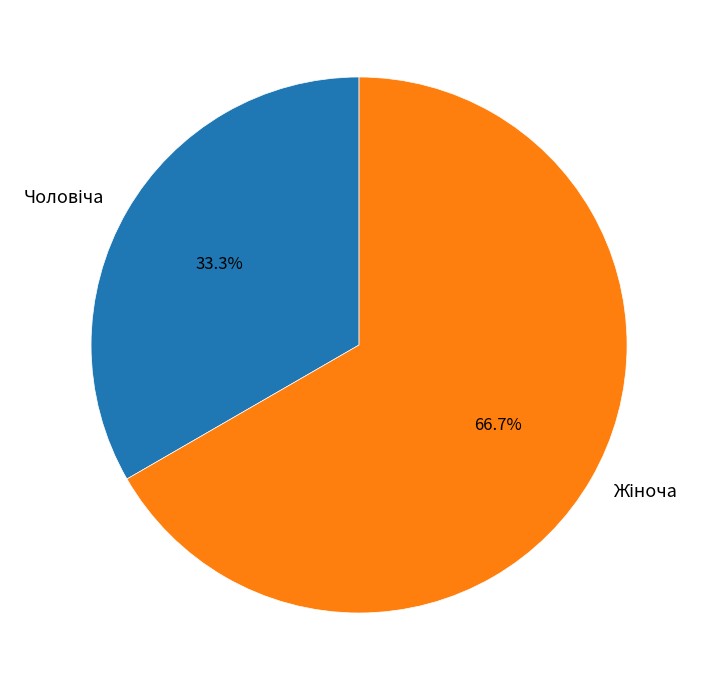

Does any single category account for the majority?

Yes